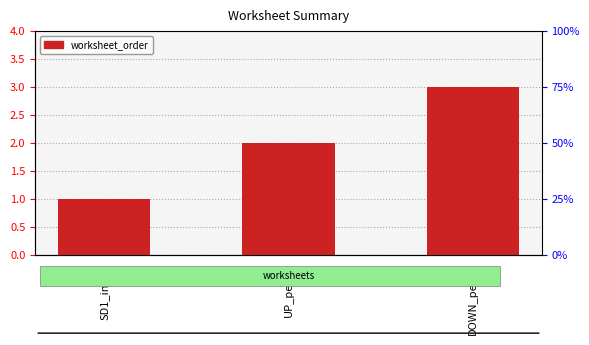

What is the minimum value shown in the chart?

1